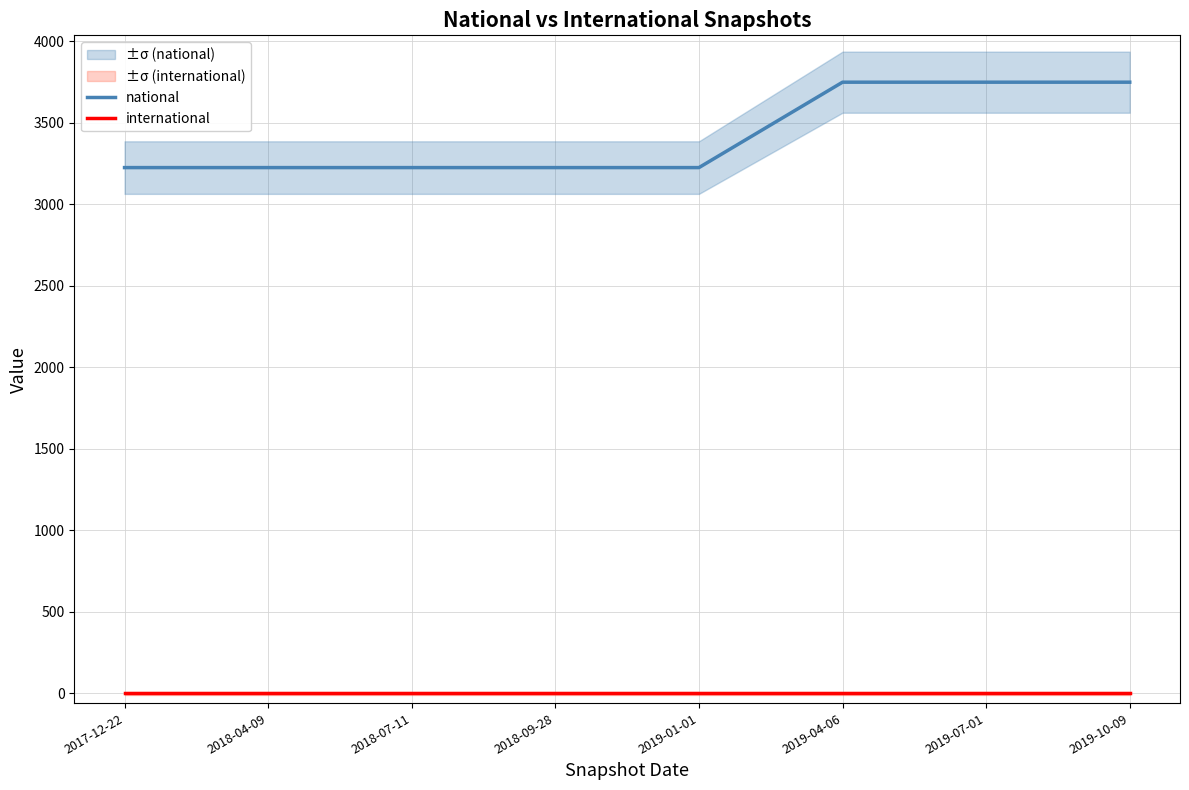

List the series in order of their peak value, lowest first.

international, national